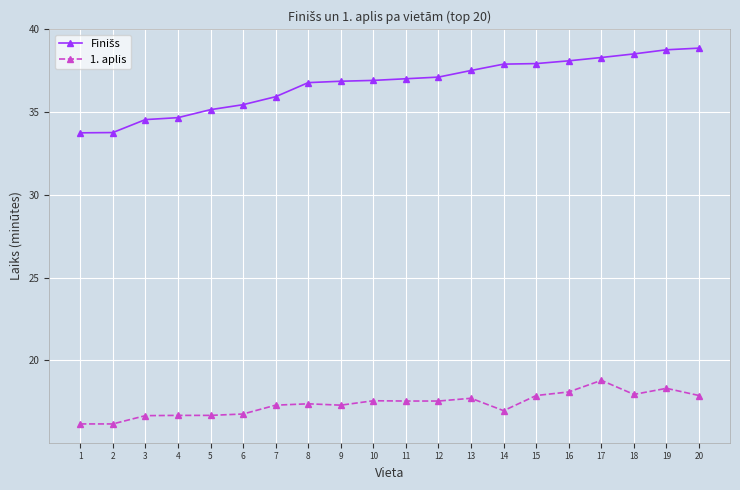

What is the maximum value shown in the chart?

38.9